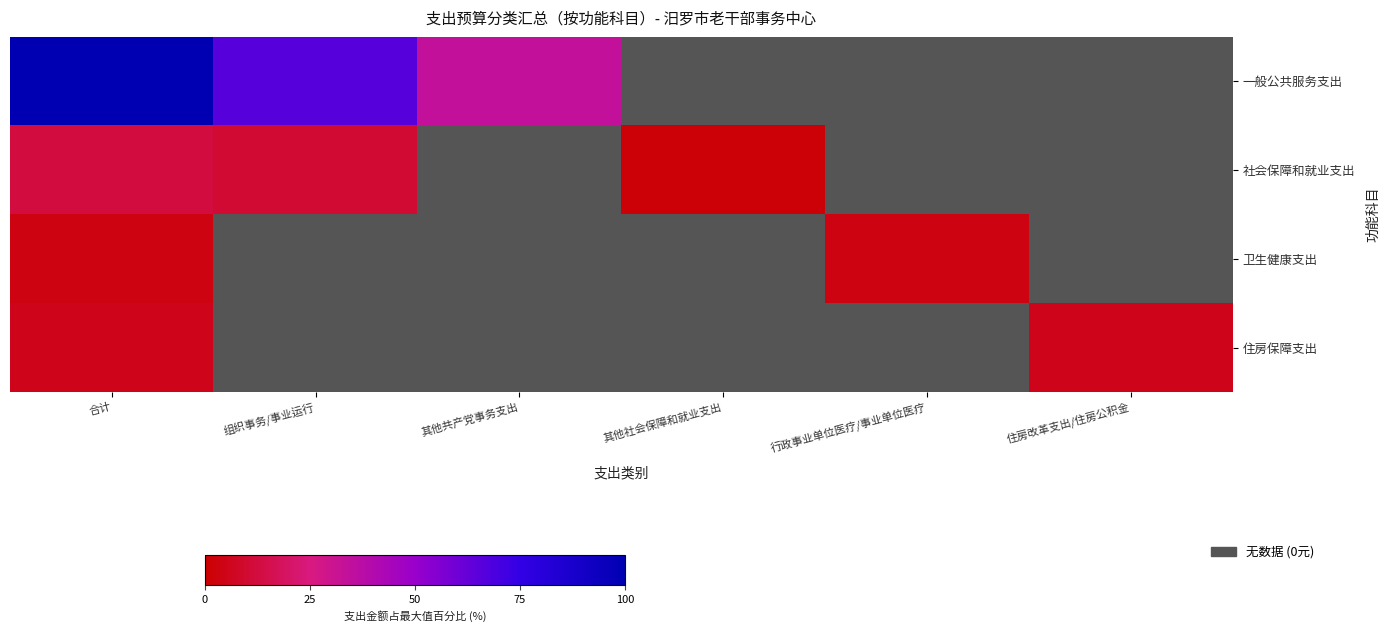

At which category is the sum across all series the highest?

合计